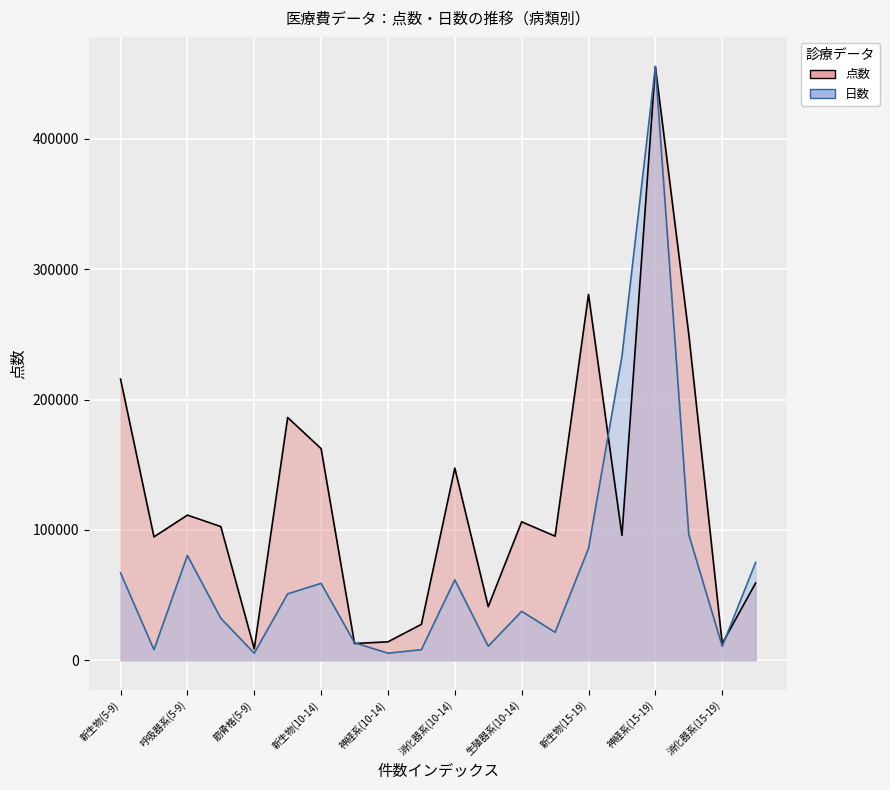

What is the greatest value displayed?

455469.0